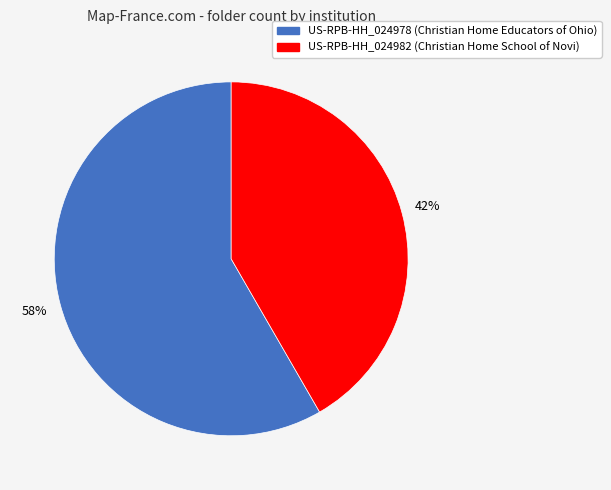

What percentage is the US-RPB-HH_024982 slice, to the nearest percent?

42%